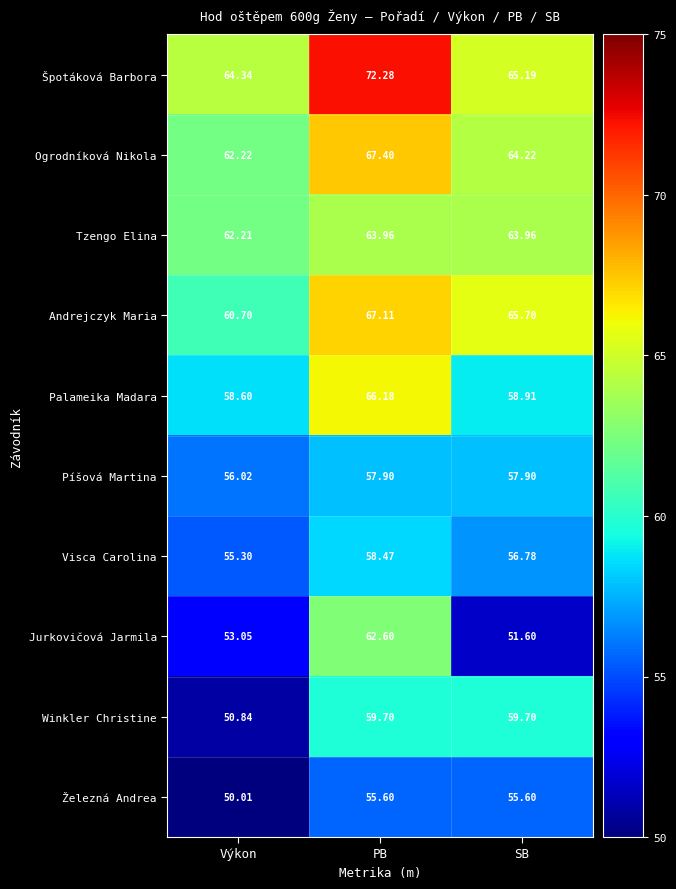

Count the number of categories in the chart.

3